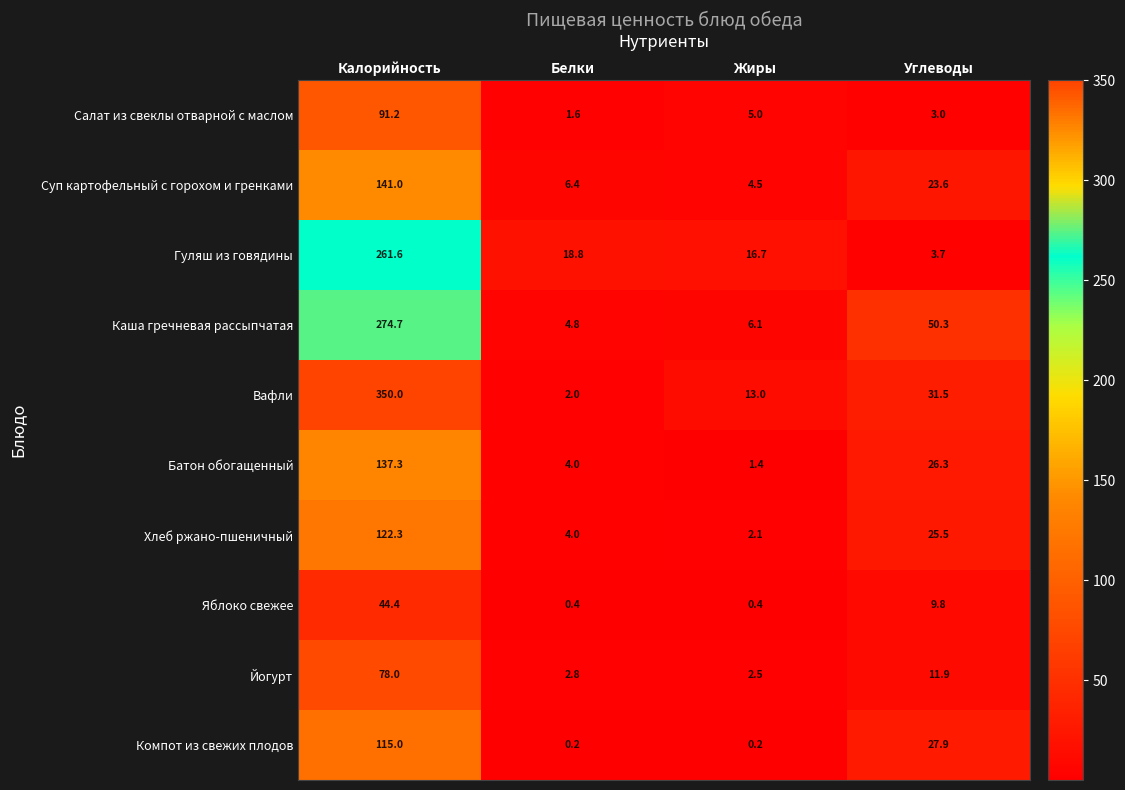

Between Белки and Жиры, which series saw the biggest shift?

Вафли